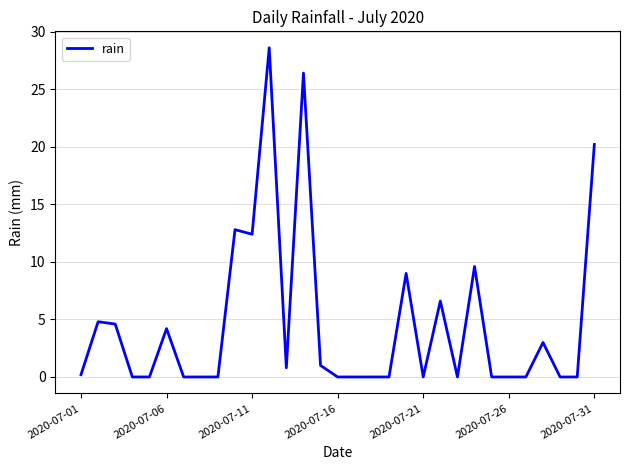

What is the greatest value displayed?

28.6